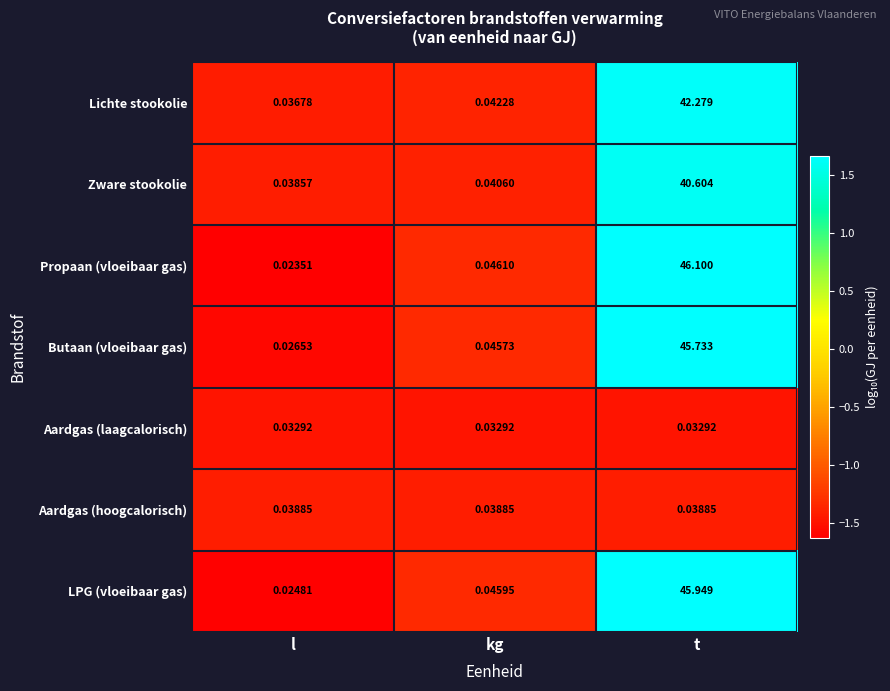

At which category is the sum across all series the highest?

t